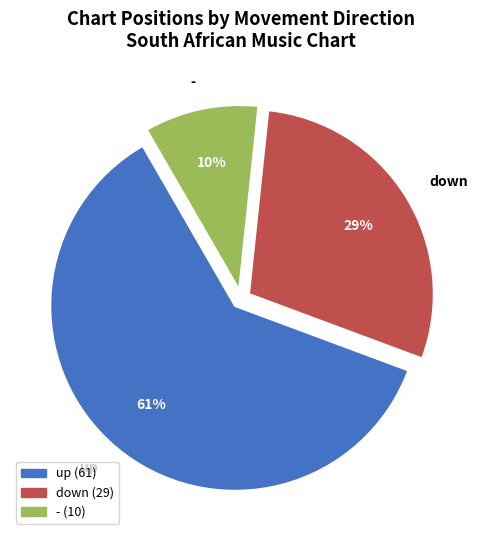

Is the sum of down and up greater than half?

Yes